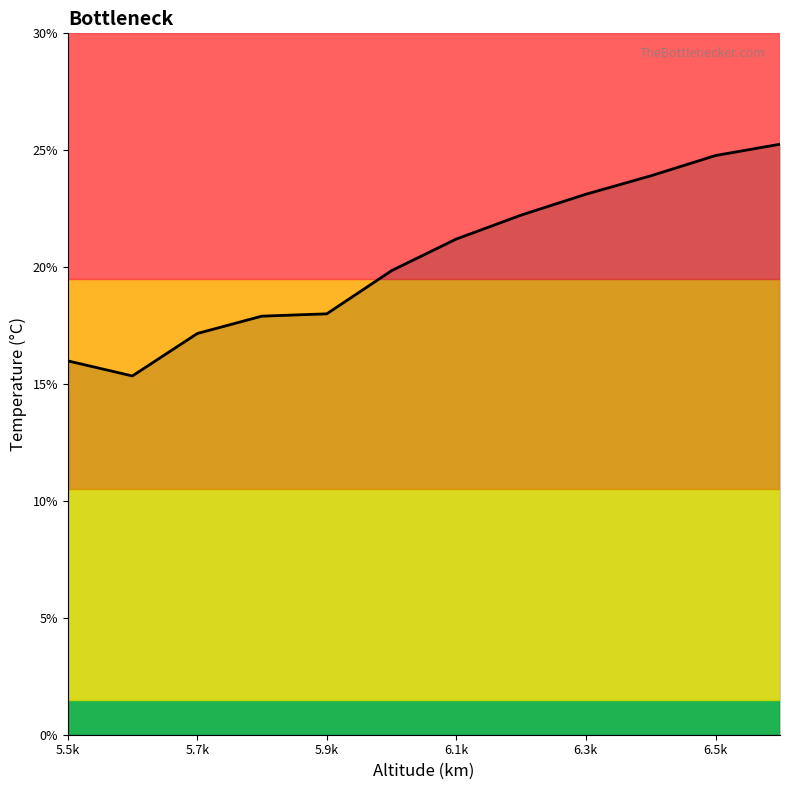

What is the minimum value shown in the chart?

15.3